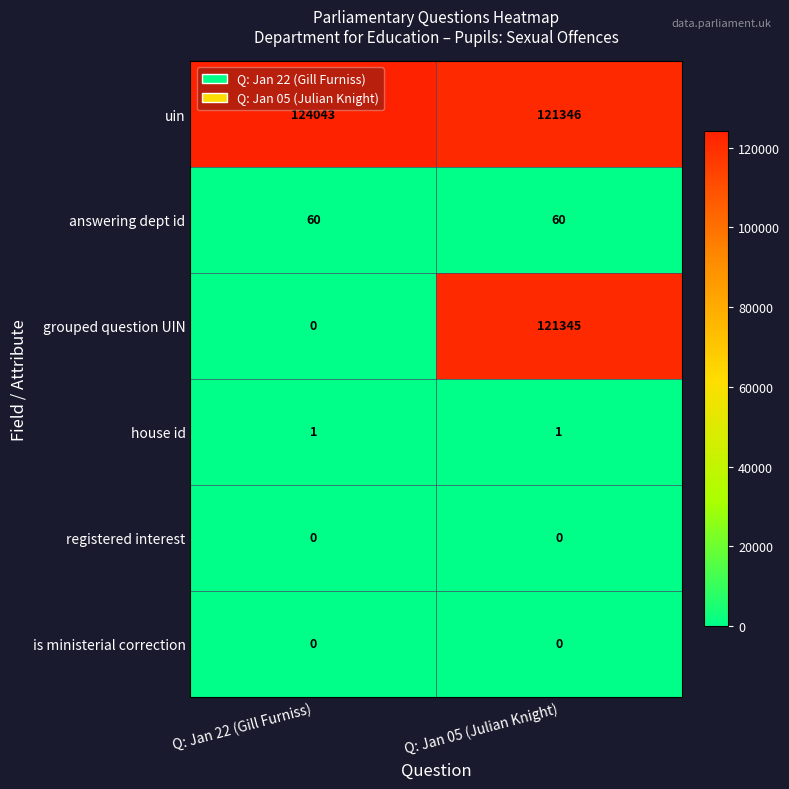

Which series has the widest spread of values?

grouped question UIN